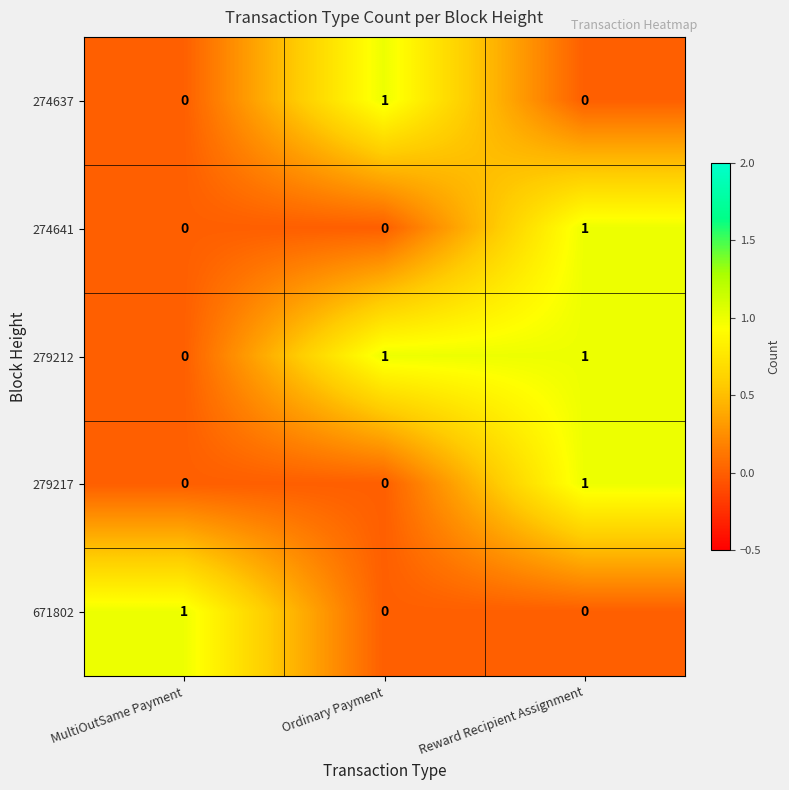

Is the value of 279212 at Reward Recipient Assignment greater than the value of 274641 at Ordinary Payment?

Yes